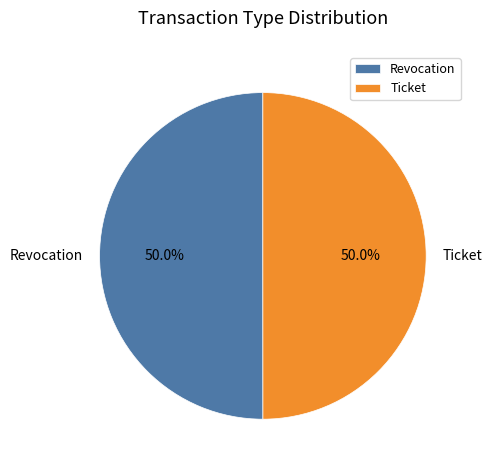

Is the sum of Ticket and Revocation greater than half?

Yes